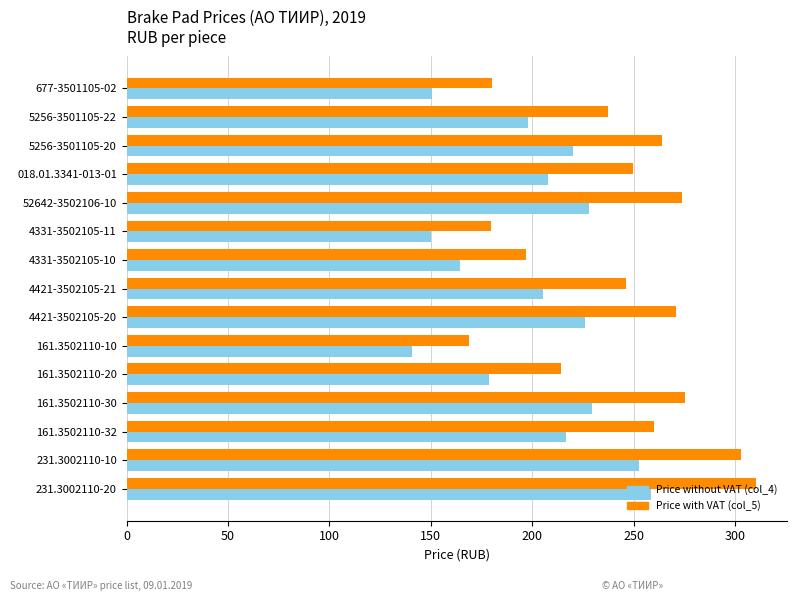

Rank the series by their maximum value, from highest to lowest.

Price with VAT (col_5), Price without VAT (col_4)